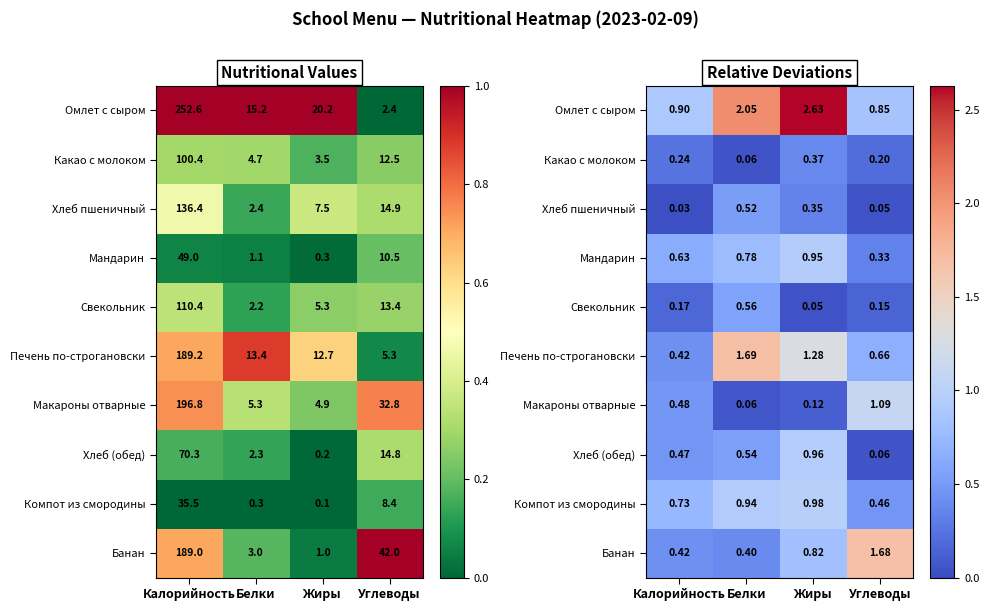

What is the average value of the Омлет с сыром series?

1.6